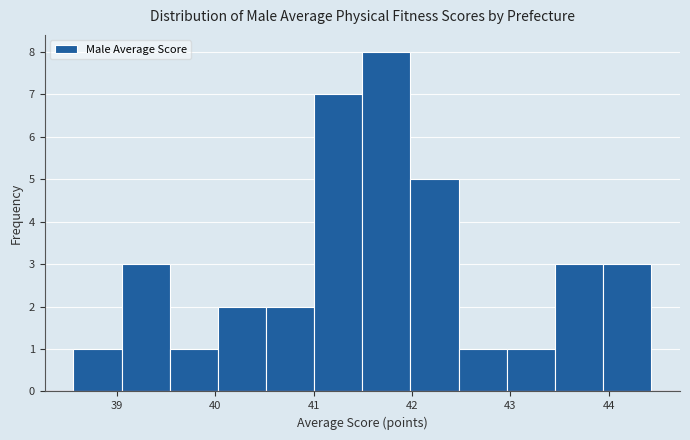

How tall is the bar that spans 43.0 to 43.5 on the x-axis? Neither the bar edges nor the heights are printed on the chart, so give them approximately, as read against the axes.

1